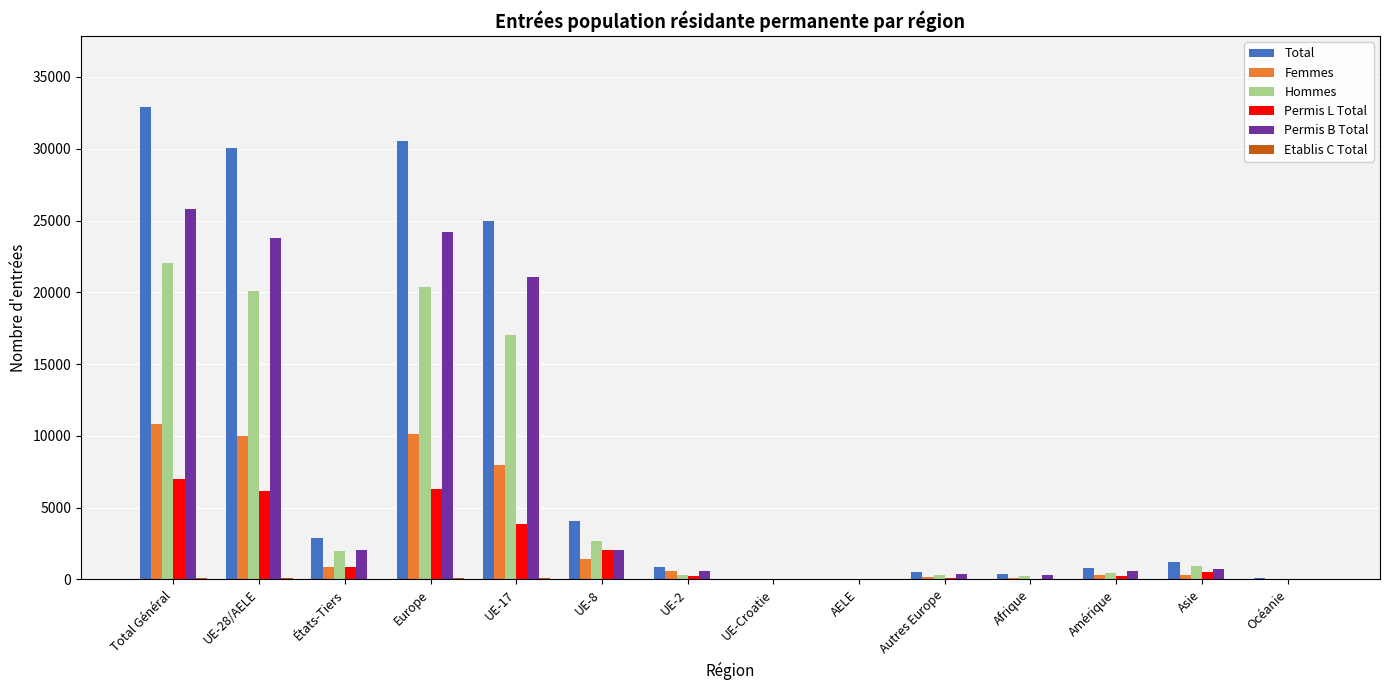

At which category does the chart reach its peak across all series?

Total Général